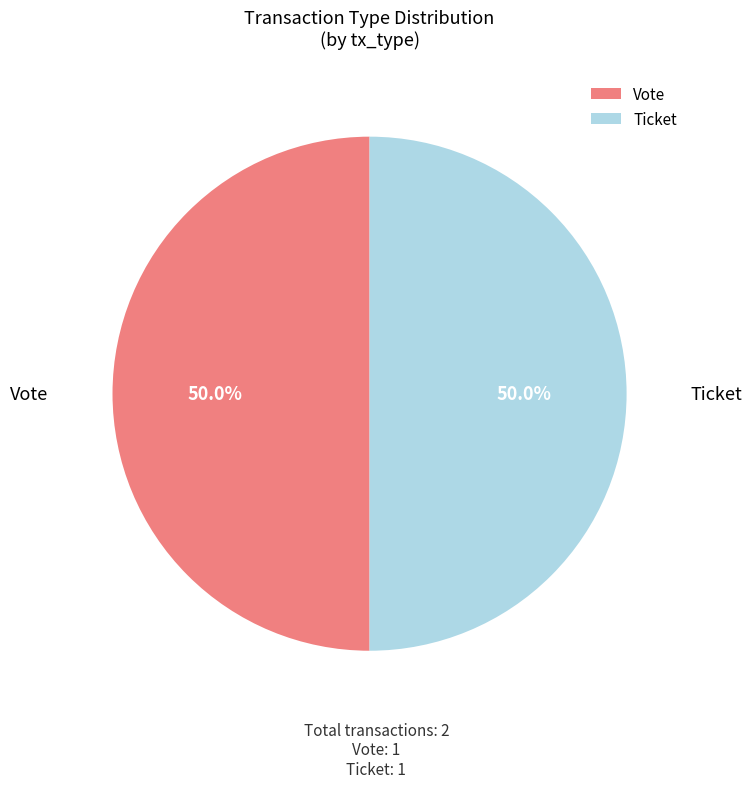

Combined, do Ticket and Vote account for over 50%?

Yes